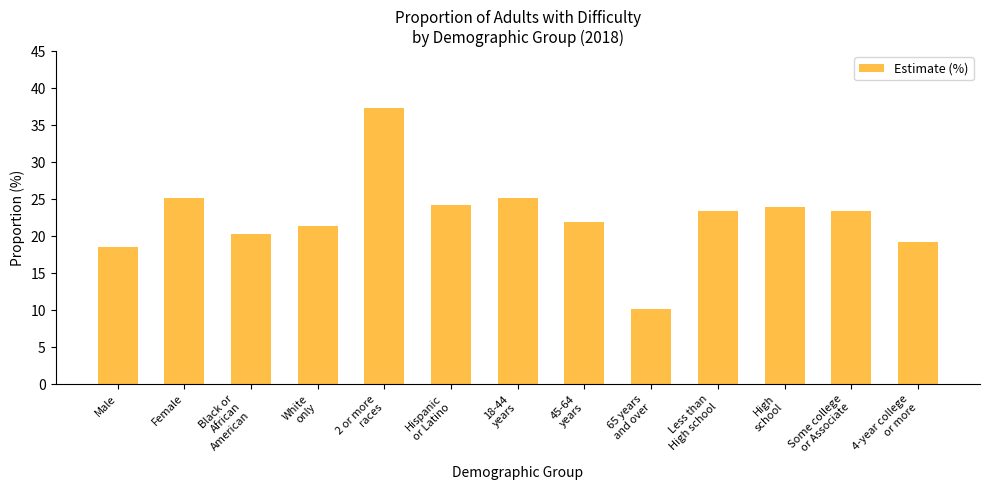

What is the difference between the maximum and second lowest values?

18.8